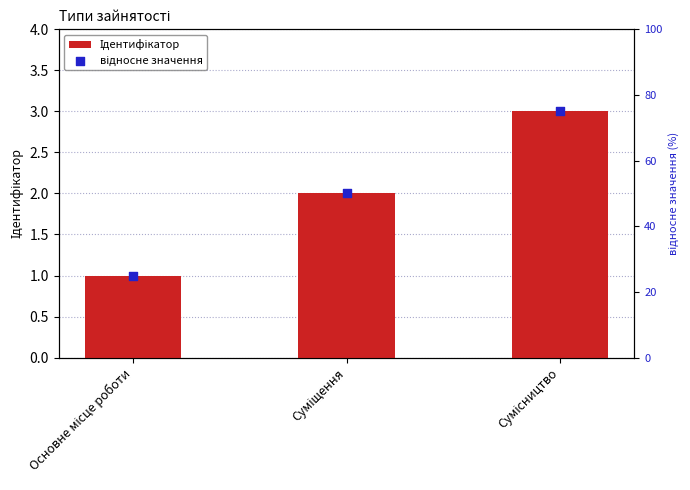

What are all the series names shown in the legend?

Ідентифікатор, відносне значення